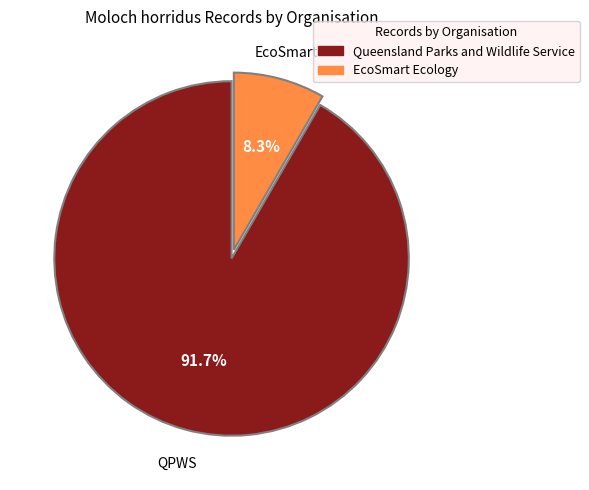

Rank the categories by value from lowest to highest.

EcoSmart Ecology, Queensland Parks and Wildlife Service